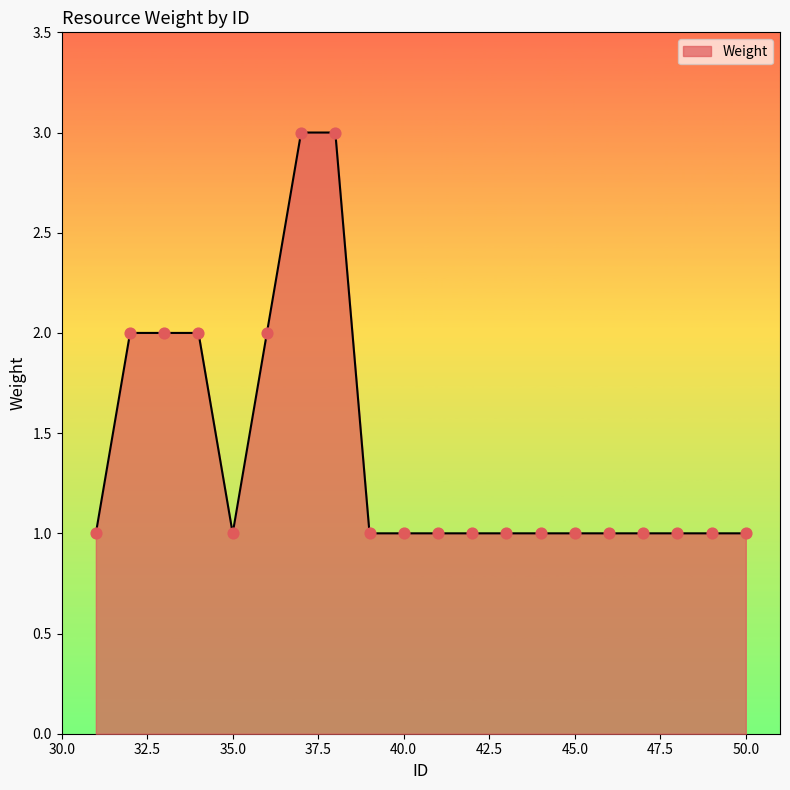

What is the maximum value shown in the chart?

3